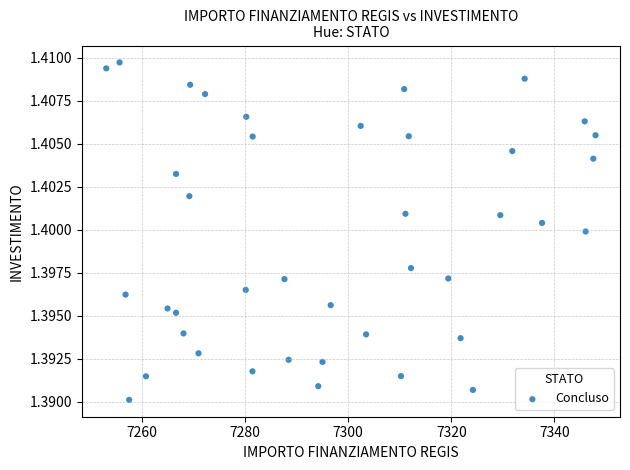

What is the range of X values (max minus min)?

94.9